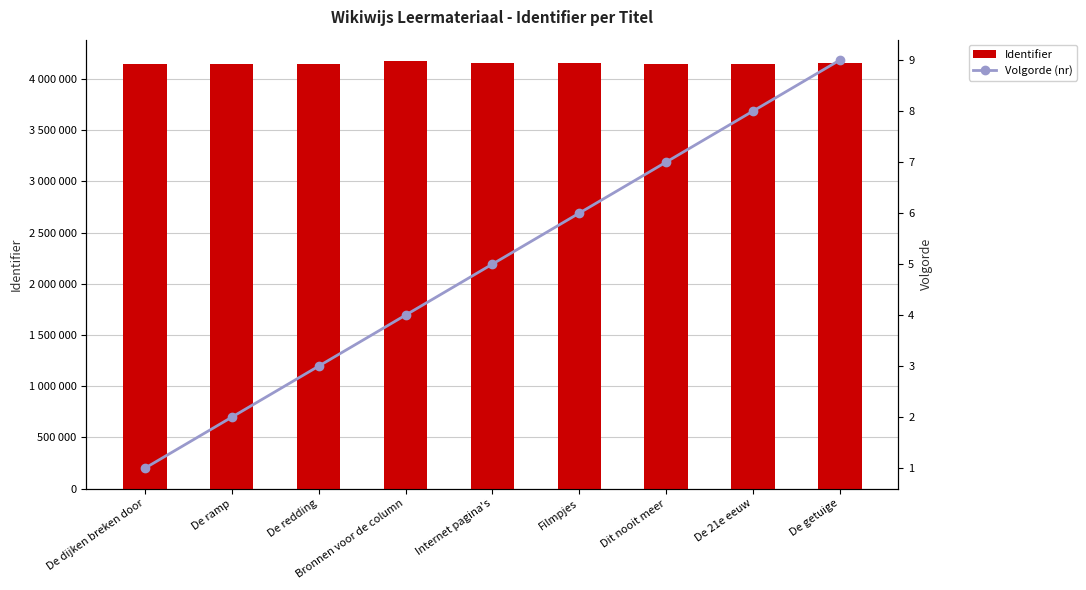

List the series in order of their peak value, highest first.

Identifier, Volgorde (nr)